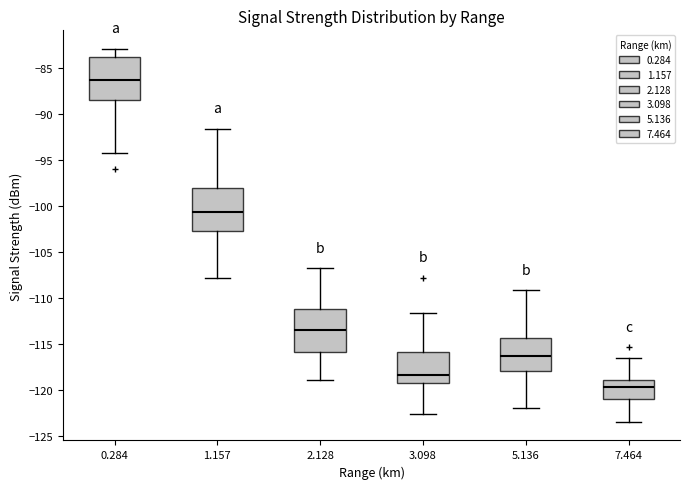

Reading left to right, read every box against the y-axis: the position of its median line, the range the box covers, and the ends of its whiskers. The values are not printed on the chart, so give them approximately, as read against the axis.

0.284: median -86.5, box -88.5 to -84.0, whiskers -94.0 to -83.0
1.157: median -100.5, box -102.5 to -98.0, whiskers -108.0 to -91.5
2.128: median -113.5, box -116.0 to -111.0, whiskers -119.0 to -107.0
3.098: median -118.5, box -119.5 to -116.0, whiskers -122.5 to -111.5
5.136: median -116.5, box -118.0 to -114.5, whiskers -122.0 to -109.0
7.464: median -119.5, box -121.0 to -119.0, whiskers -123.5 to -116.5